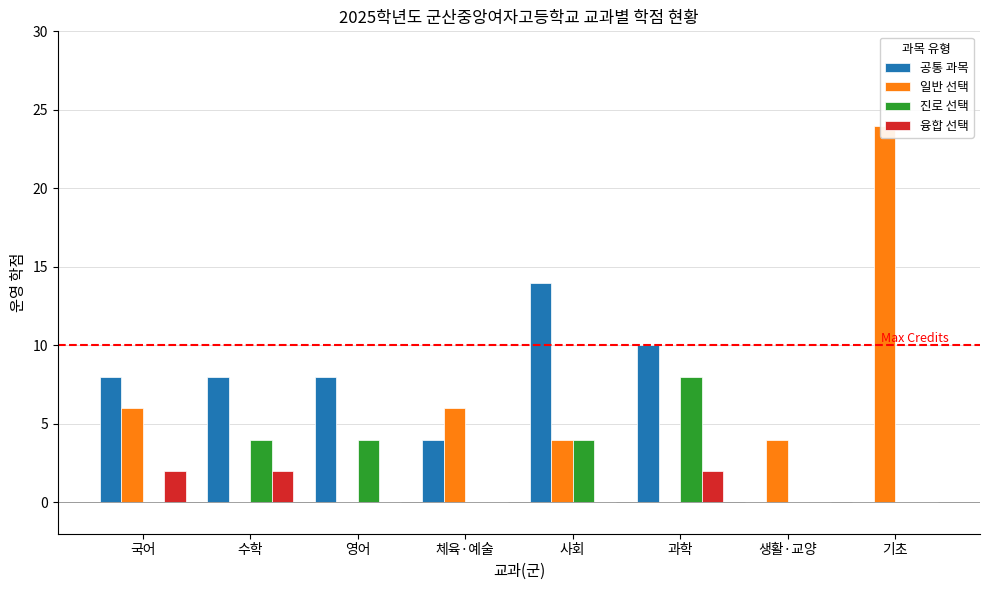

Reading right to left, extract all data points from this chart.

공통 과목: 0	0	10	14	4	8	8	8
일반 선택: 24	4	0	4	6	0	0	6
진로 선택: 0	0	8	4	0	4	4	0
융합 선택: 0	0	2	0	0	0	2	2